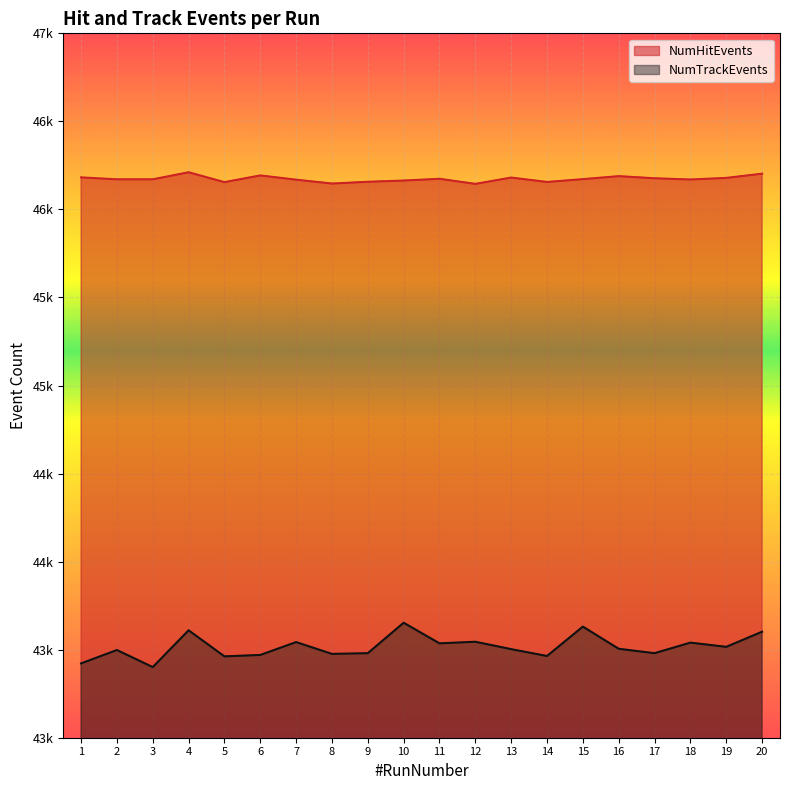

Reading left to right, transcribe all the data shown in this chart.

NumHitEvents: 46182	46171	46171	46211	46155	46193	46169	46147	46157	46164	46174	46145	46181	46156	46172	46189	46177	46170	46179	46203
NumTrackEvents: 43422	43498	43401	43610	43462	43470	43543	43476	43480	43653	43536	43545	43503	43464	43631	43505	43480	43540	43516	43602